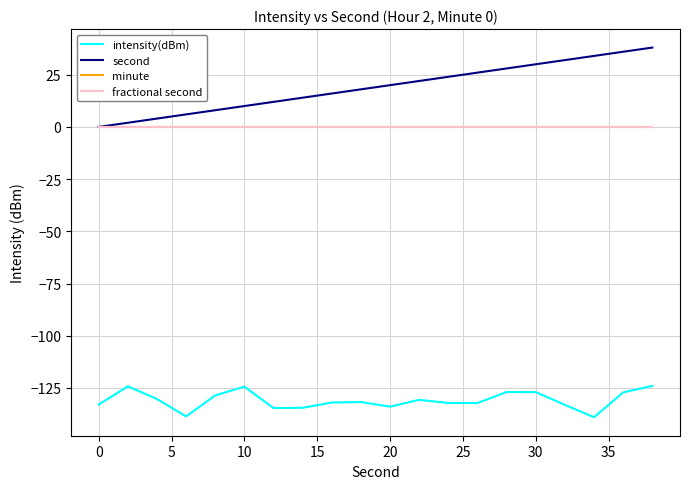

True or false: intensity(dBm) and minute cross at least once.

False